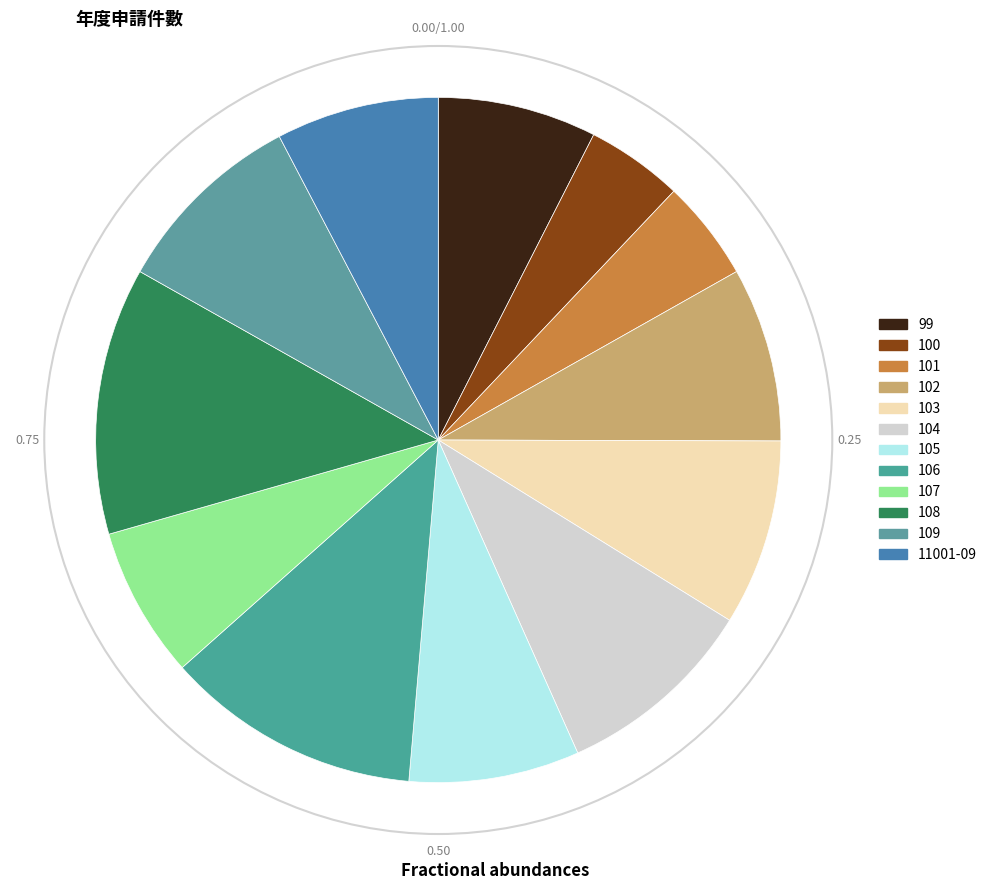

Between 103 and 108, which is larger?

108